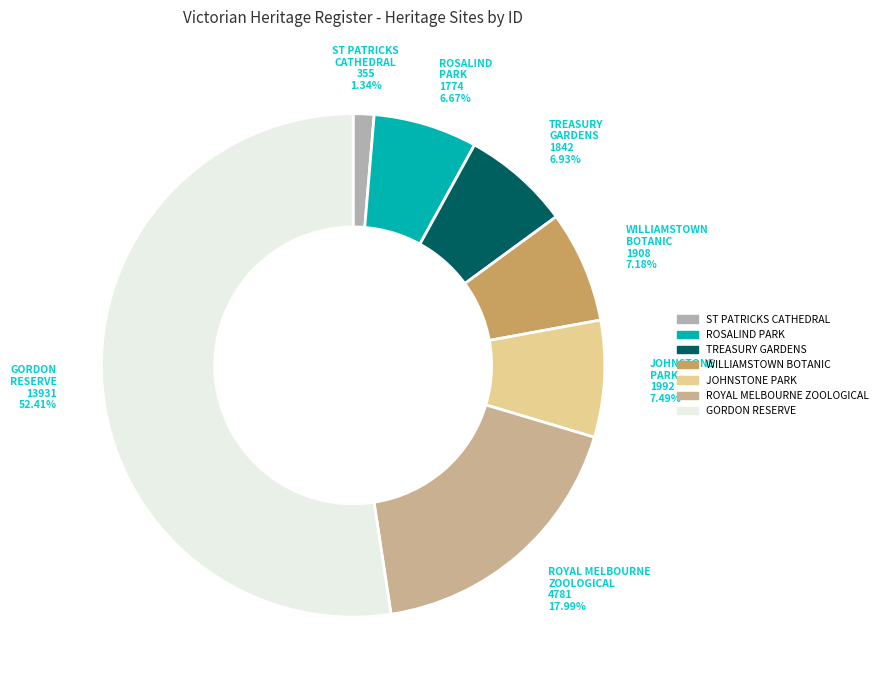

What percentage is the JOHNSTONE PARK slice, to the nearest percent?

7%